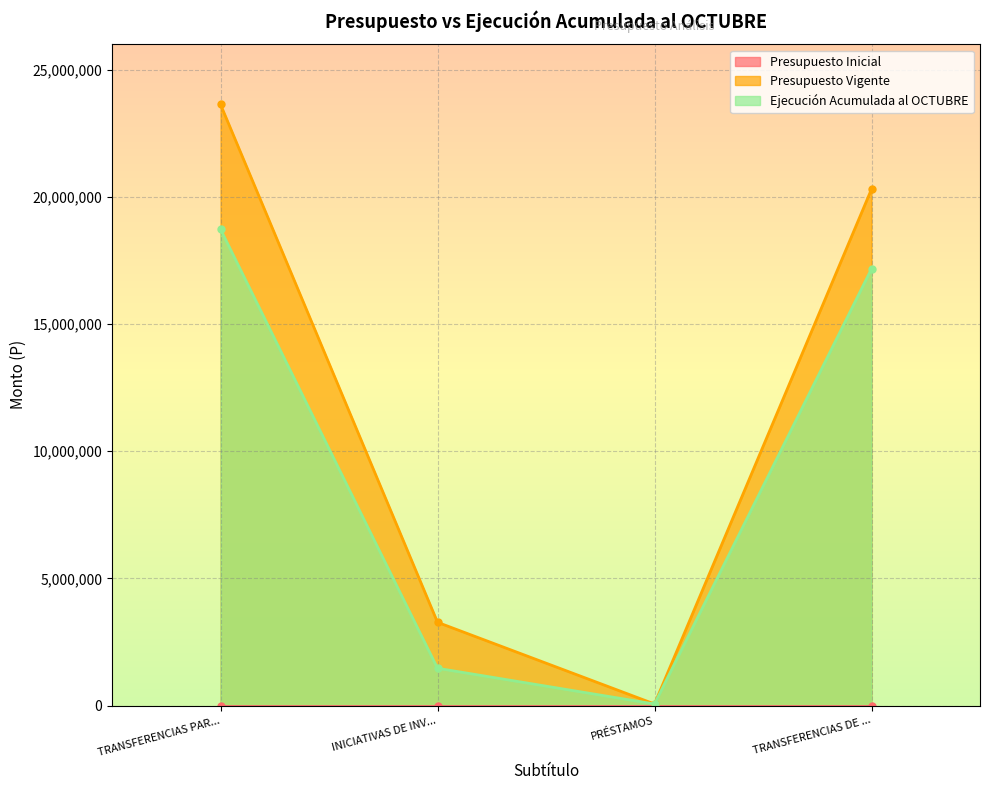

List the labels in order of Ejecución Acumulada al OCTUBRE value, largest first.

TRANSFERENCIAS PAR..., TRANSFERENCIAS DE ..., INICIATIVAS DE INV..., PRÉSTAMOS